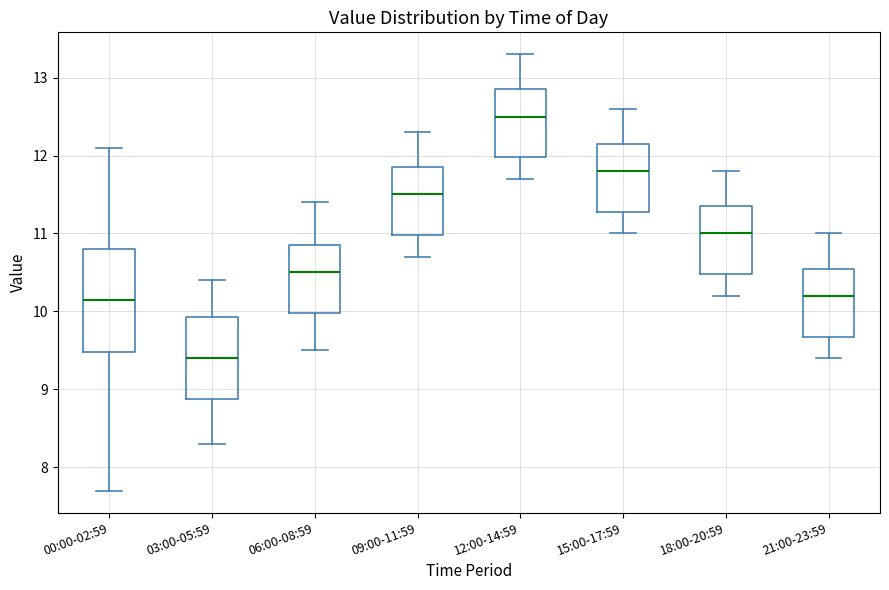

Reading left to right, transcribe this box plot: for each box, give where its median line is, the range the box spans, and where its two whiskers end, as read against the y-axis. The values are not printed on the chart, so give them approximately, as read against the axis.

00:00-02:59: median 10.2, box 9.5 to 10.8, whiskers 7.7 to 12.1
03:00-05:59: median 9.4, box 8.9 to 9.9, whiskers 8.3 to 10.4
06:00-08:59: median 10.5, box 10.0 to 10.9, whiskers 9.5 to 11.4
09:00-11:59: median 11.5, box 11.0 to 11.9, whiskers 10.7 to 12.3
12:00-14:59: median 12.5, box 12.0 to 12.9, whiskers 11.7 to 13.3
15:00-17:59: median 11.8, box 11.3 to 12.2, whiskers 11.0 to 12.6
18:00-20:59: median 11.0, box 10.5 to 11.4, whiskers 10.2 to 11.8
21:00-23:59: median 10.2, box 9.7 to 10.6, whiskers 9.4 to 11.0